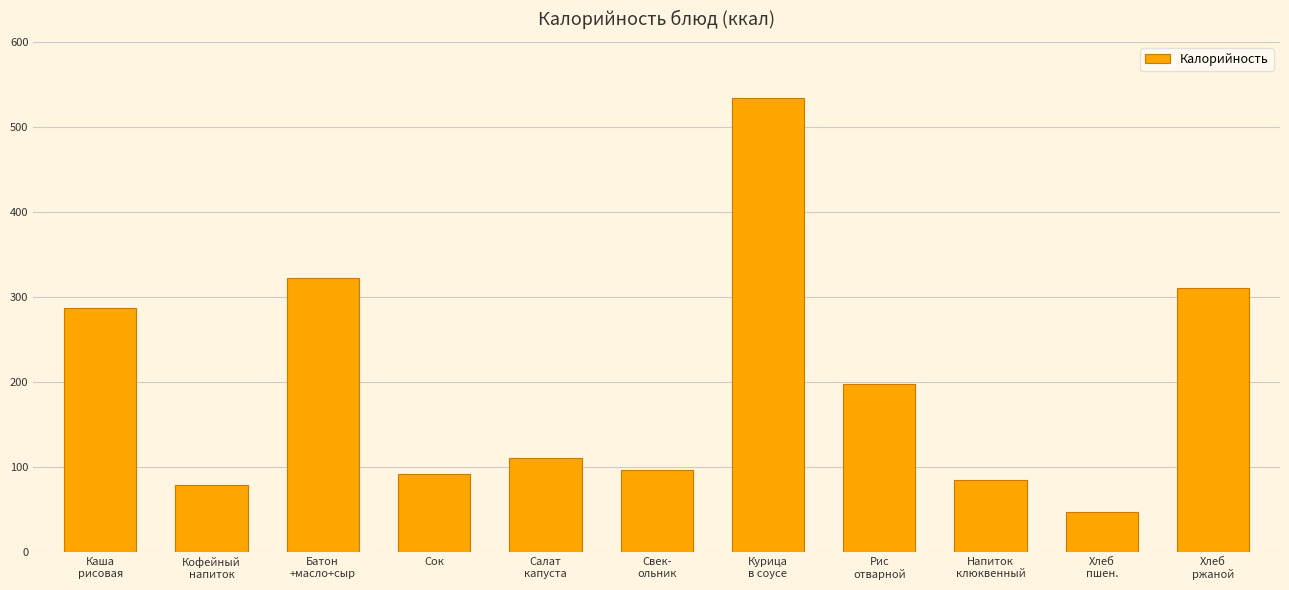

What is the minimum value shown in the chart?

47.0